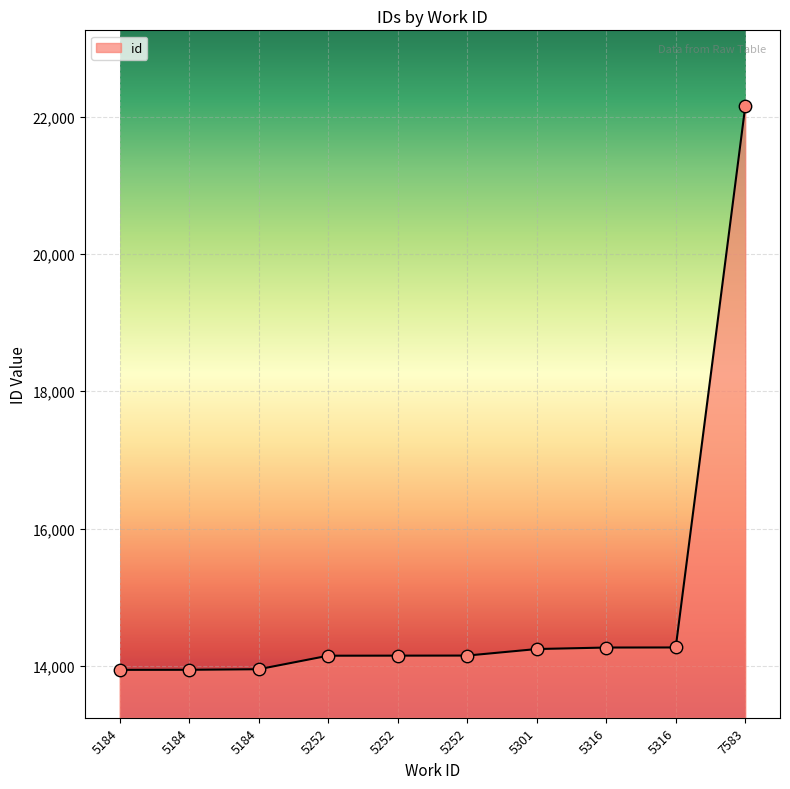

What is the ratio of the value at 5316 to the value at 5252?

1.0